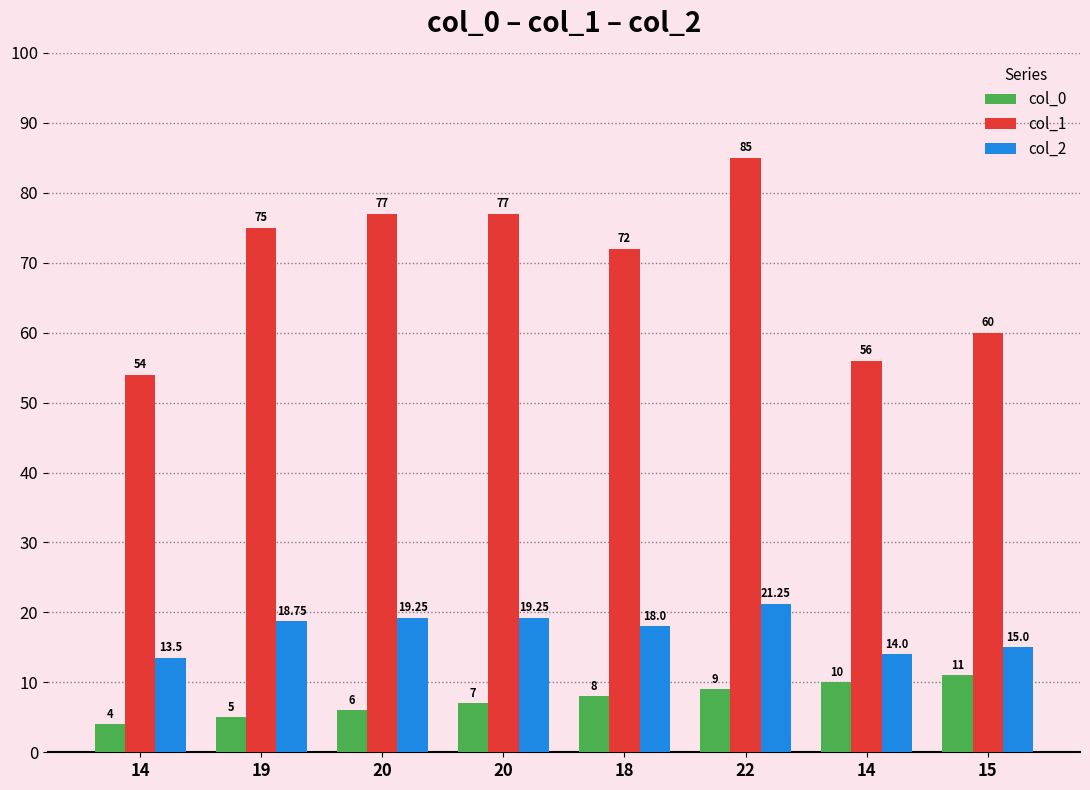

The value of col_0 at 20 is 6.0. True or false?

True